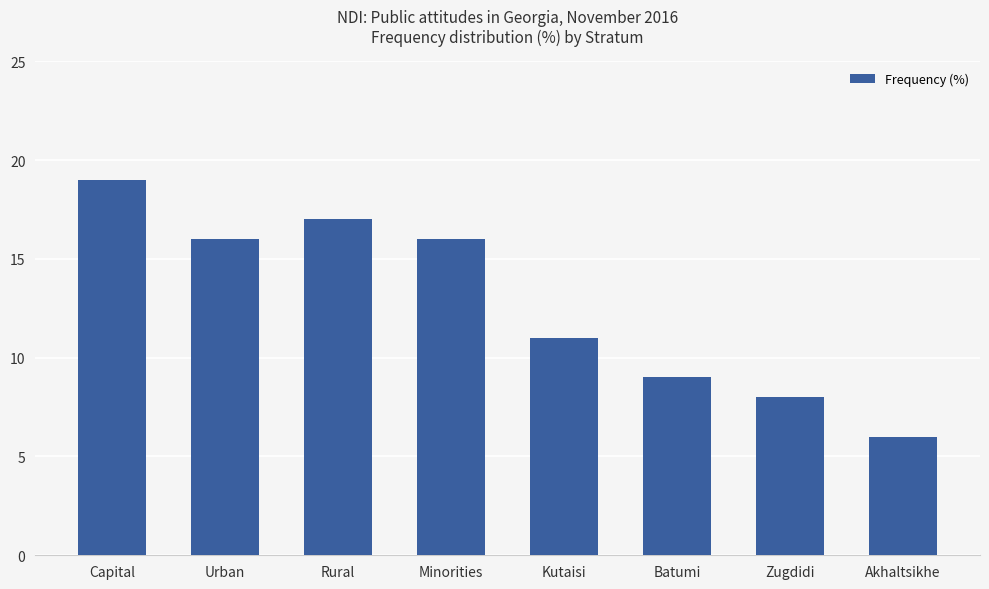

The chart shows a value of 17 at Rural. True or false?

True